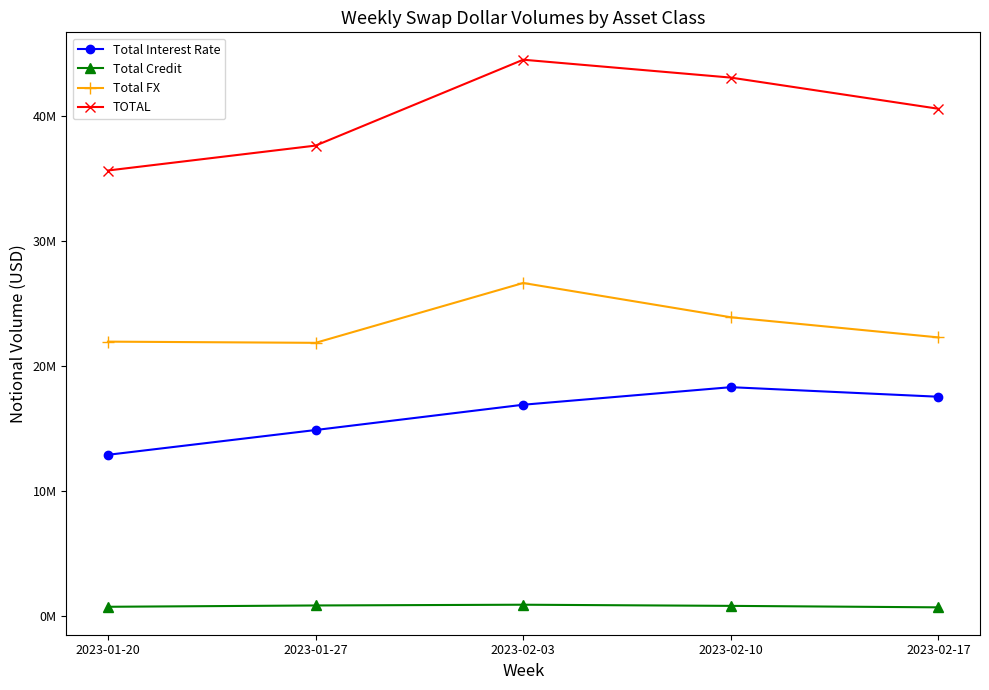

List the series in order of their peak value, lowest first.

Total Credit, Total Interest Rate, Total FX, TOTAL